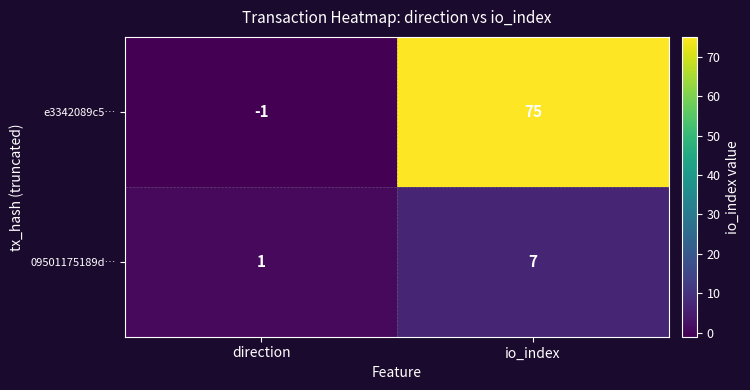

How many data points does each series have?

2